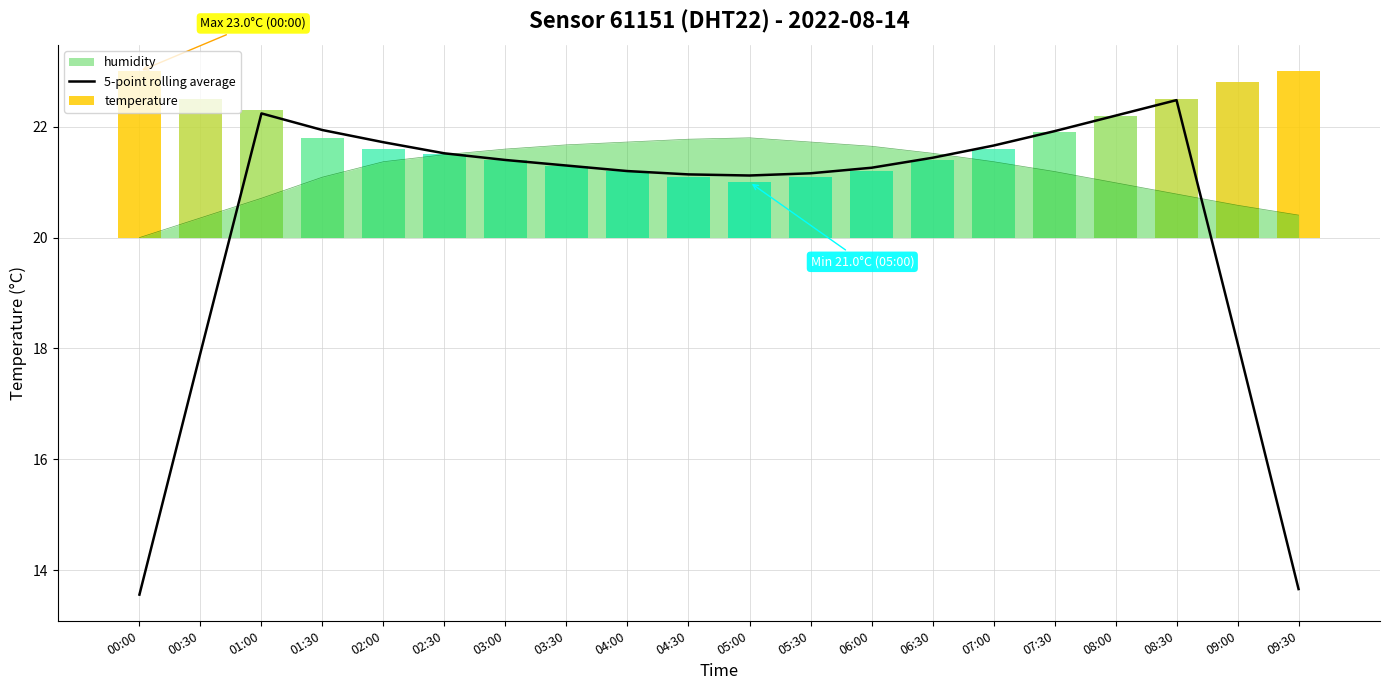

What is the difference between the maximum and minimum values?

8.9